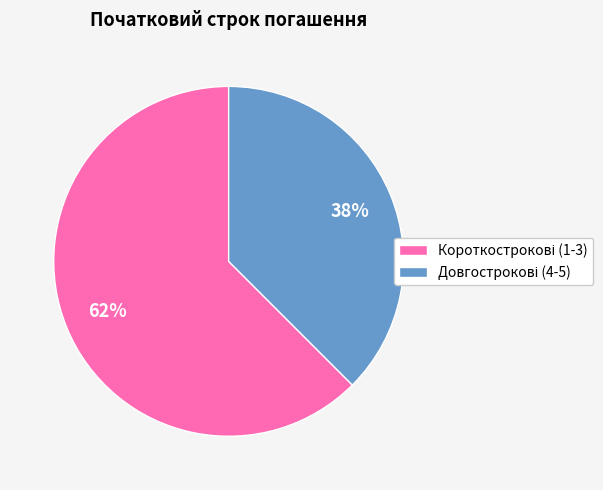

How many segments does this pie chart have?

2